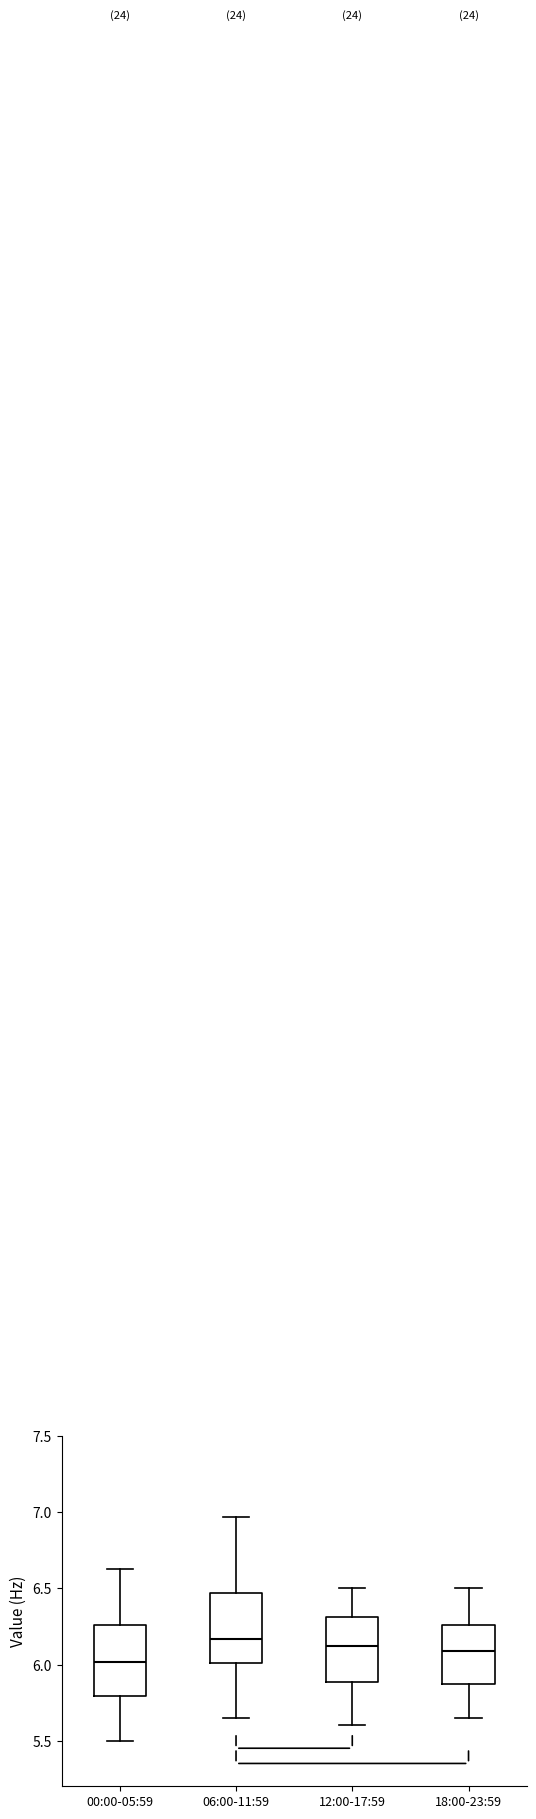

Where does the median line of the box for 06:00-11:59 sit on the y-axis? The values are not printed on the chart, so give them approximately, as read against the axis.

6.15